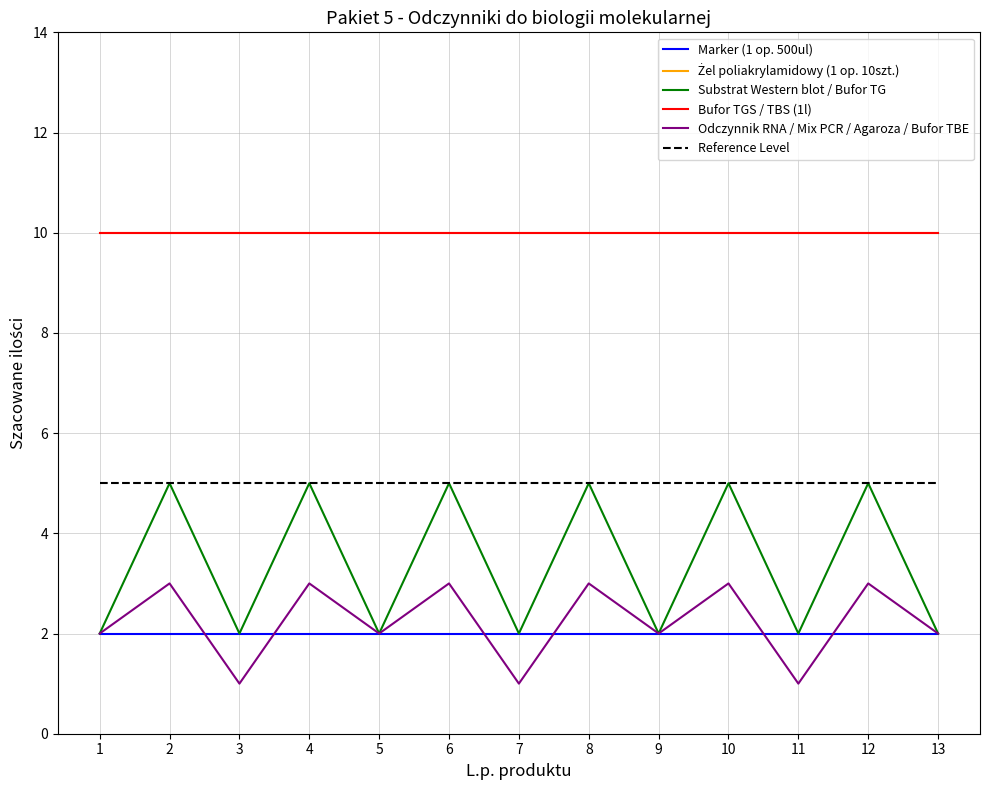

List the labels in order of Marker (1 op. 500ul) value, largest first.

1, 2, 3, 4, 5, 6, 7, 8, 9, 10, 11, 12, 13